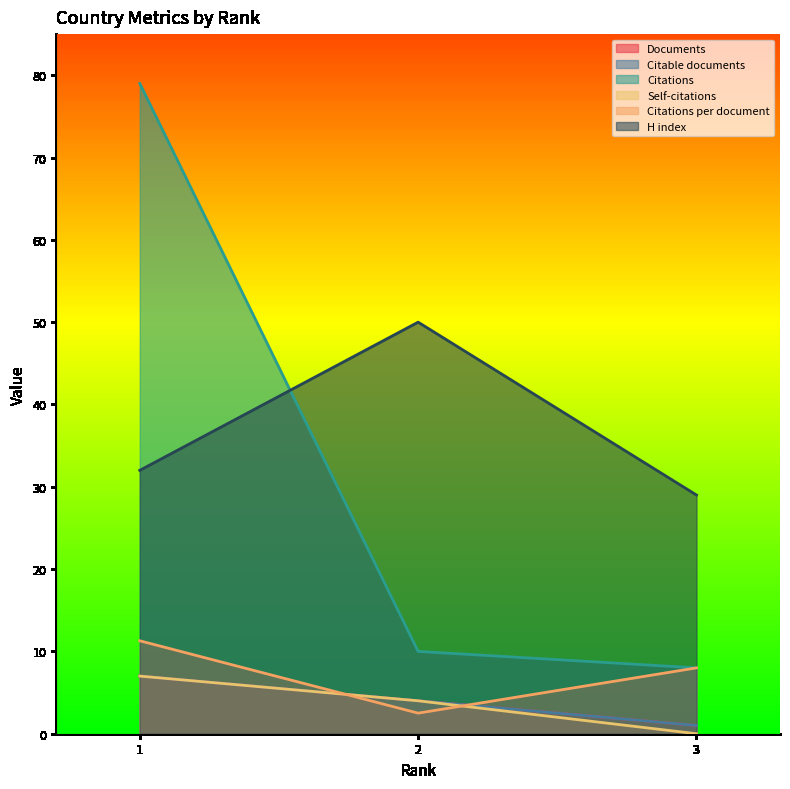

What is the value of the Documents point at the 3rd from the left?

1.0